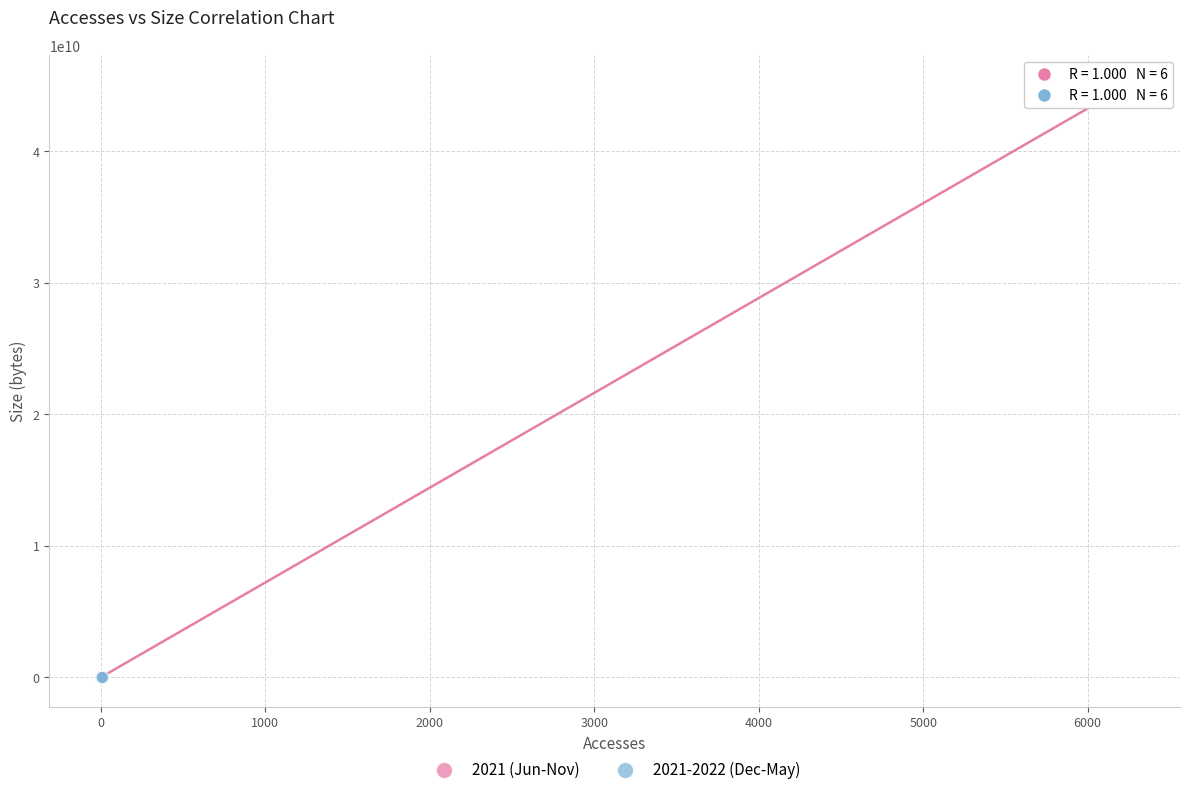

What are all the series names shown in the legend?

2021 (Jun-Nov), 2021-2022 (Dec-May)